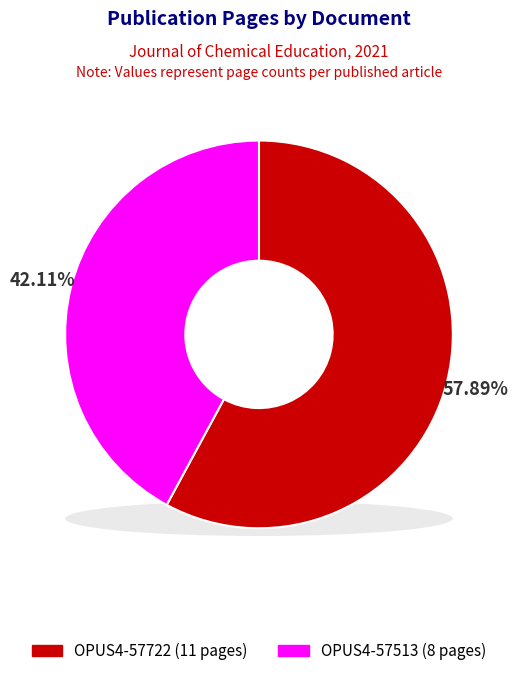

What percentage is the OPUS4-57513 slice, to the nearest percent?

42%